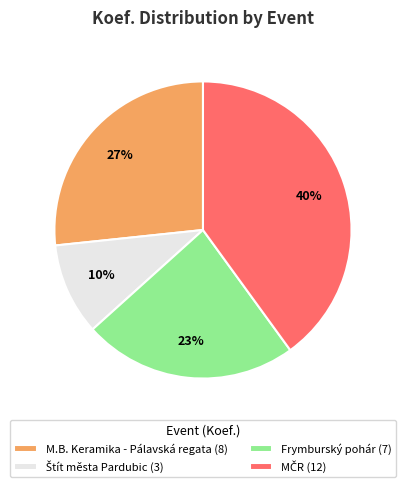

What percentage is the Frymburský pohár (7) slice, to the nearest percent?

23%